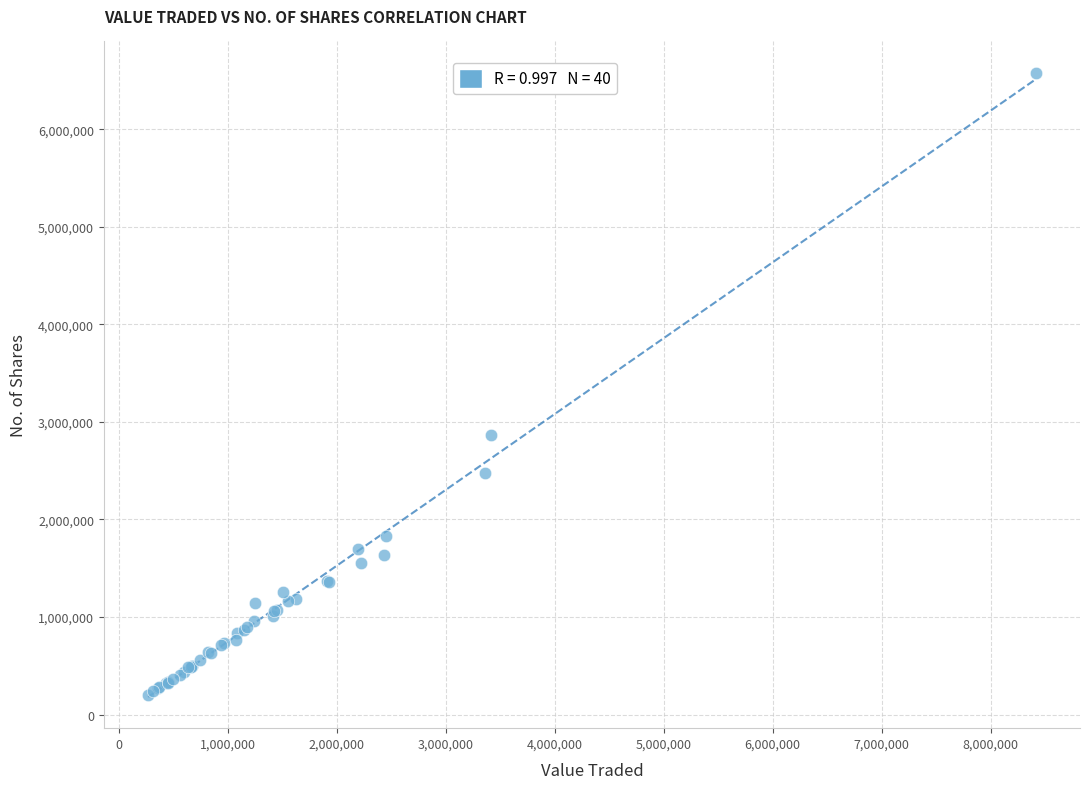

What Y value in the scatter plot is closest to 3393353?

2870390